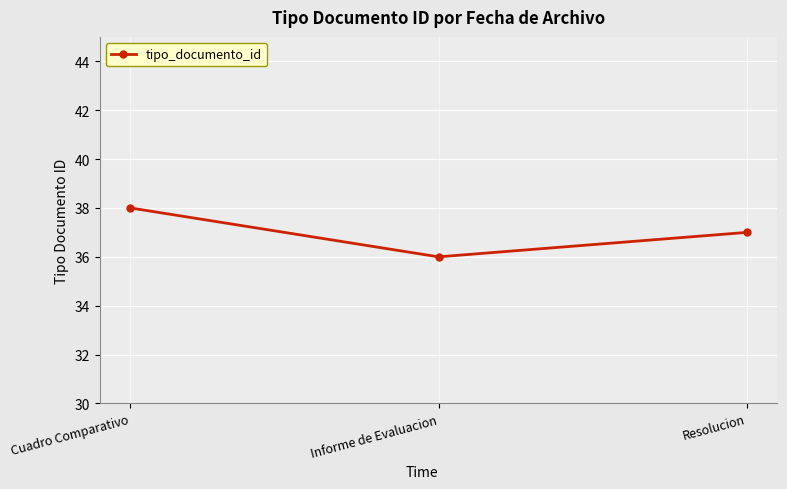

What is the change in value from Informe de Evaluacion to Resolucion?

+1